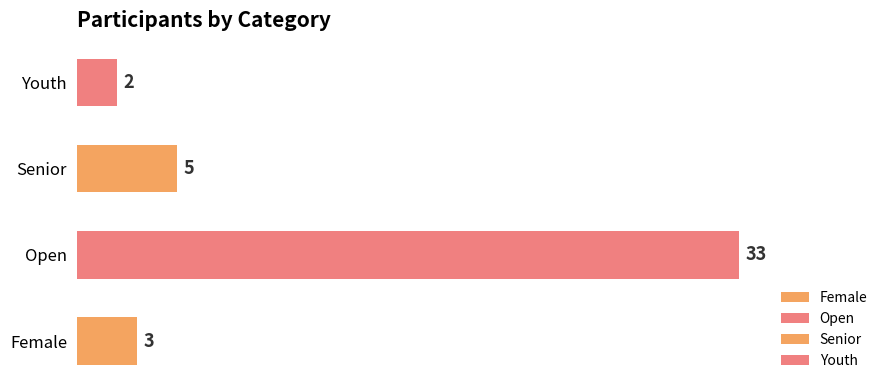

What is the sum of all values?

43